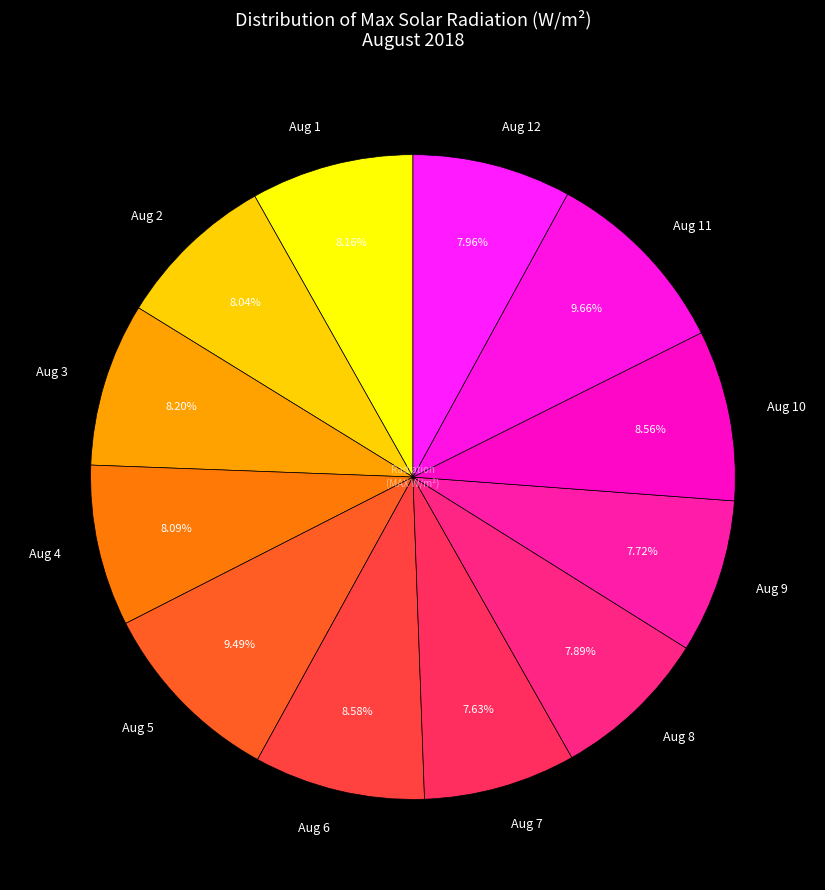

What is the ratio of the value at Aug 4 to the value at Aug 9?

1.0